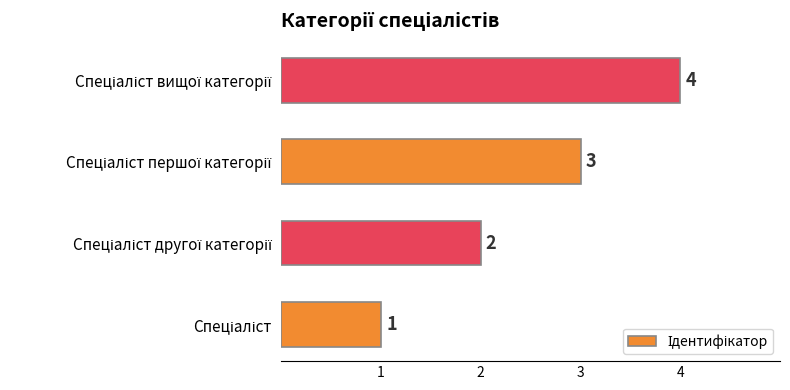

Count the values in the range 2 to 4.

3